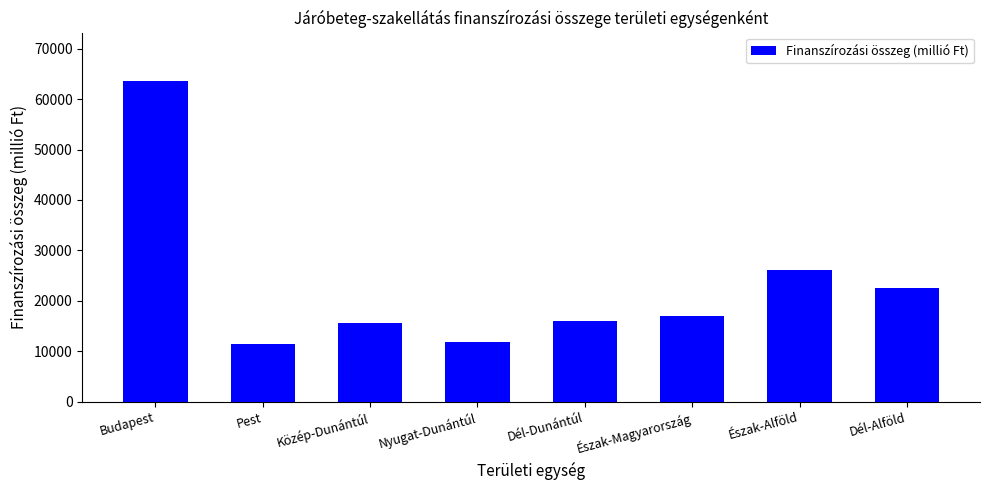

The value at Dél-Dunántúl is 16070.3. True or false?

True